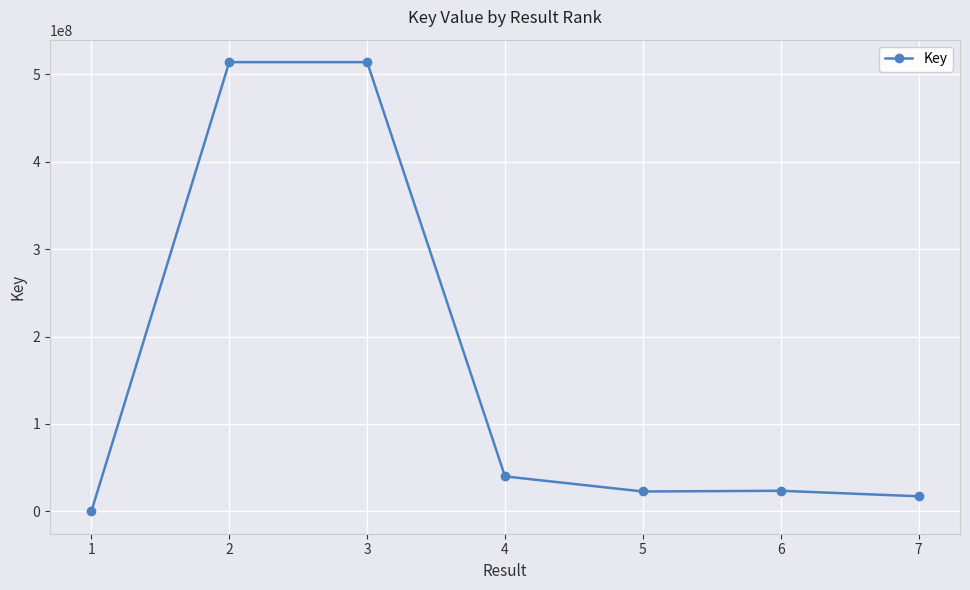

What is the greatest value displayed?

514132215